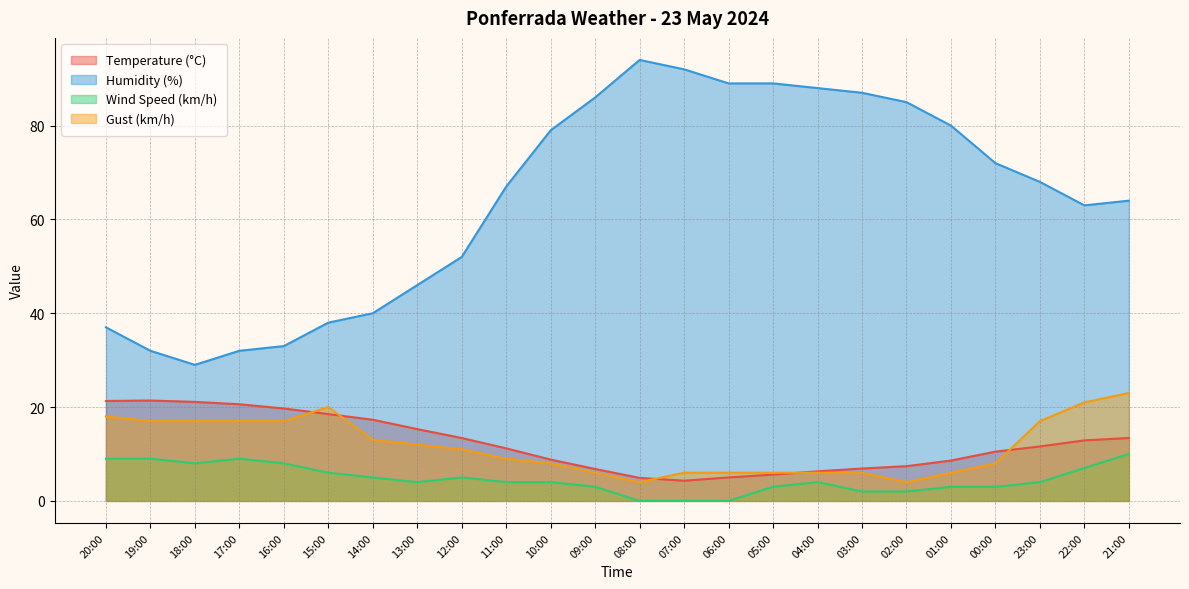

Which category has the lowest value in the Wind Speed (km/h) series?

08:00